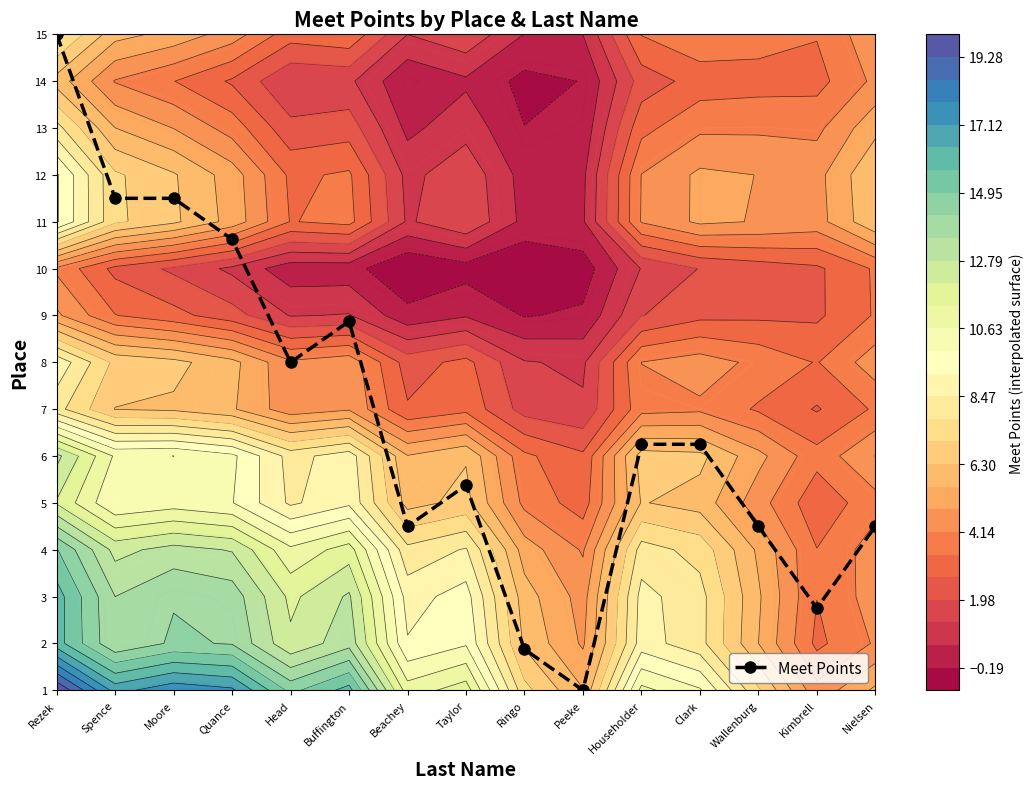

Reading left to right, extract all data points from this chart.

Rezek=4.0	Spence=3.0	Moore=3.0	Quance=2.8	Head=2.0	Buffington=2.2	Beachey=1.0	Taylor=1.2	Ringo=0.2	Peeke=0.0	Householder=1.5	Clark=1.5	Wallenburg=1.0	Kimbrell=0.5	Nielsen=1.0